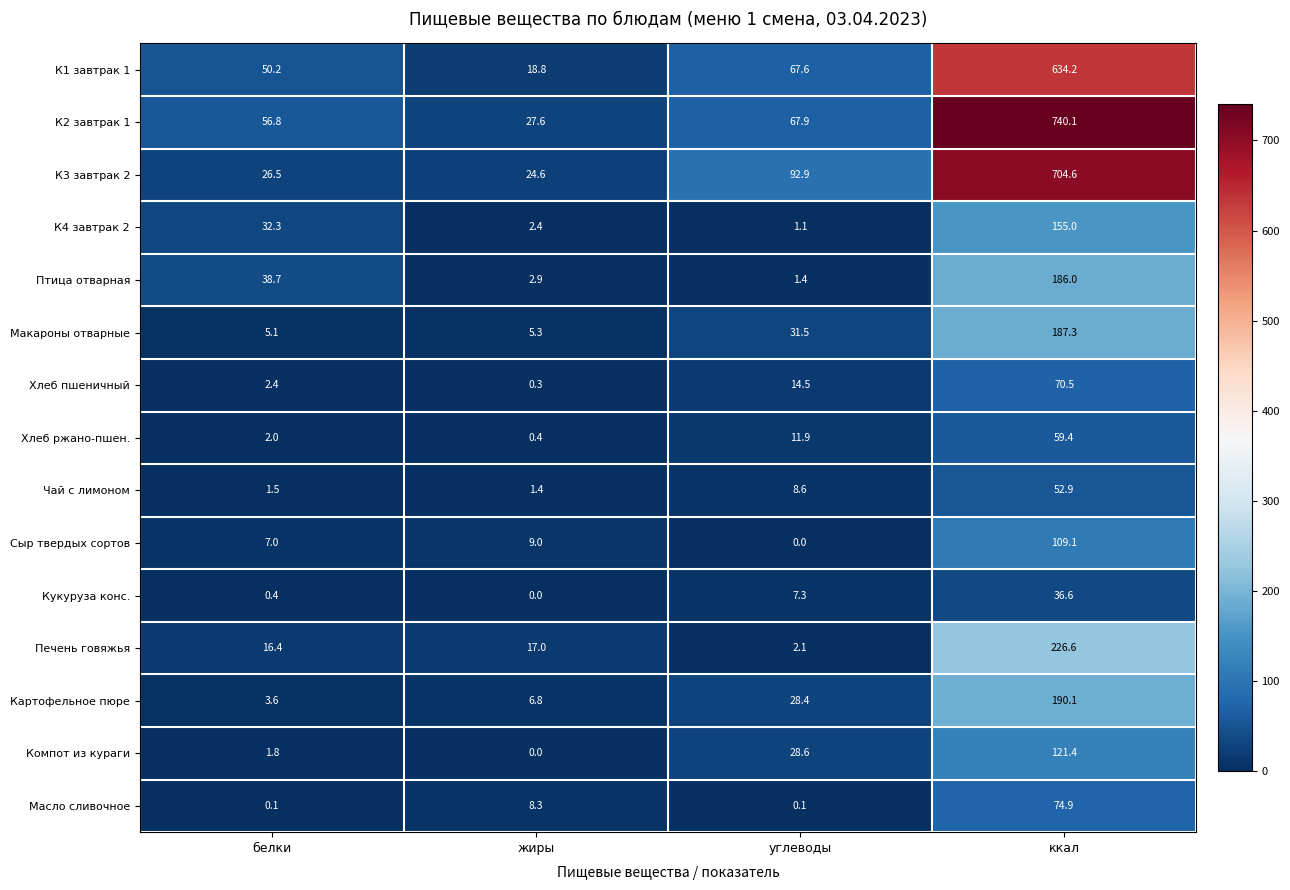

Rank the series by their maximum value, from highest to lowest.

К2 завтрак 1, К3 завтрак 2, К1 завтрак 1, Печень говяжья, Картофельное пюре, Макароны отварные, Птица отварная, К4 завтрак 2, Компот из кураги, Сыр твердых сортов, Масло сливочное, Хлеб пшеничный, Хлеб ржано-пшен., Чай с лимоном, Кукуруза конс.